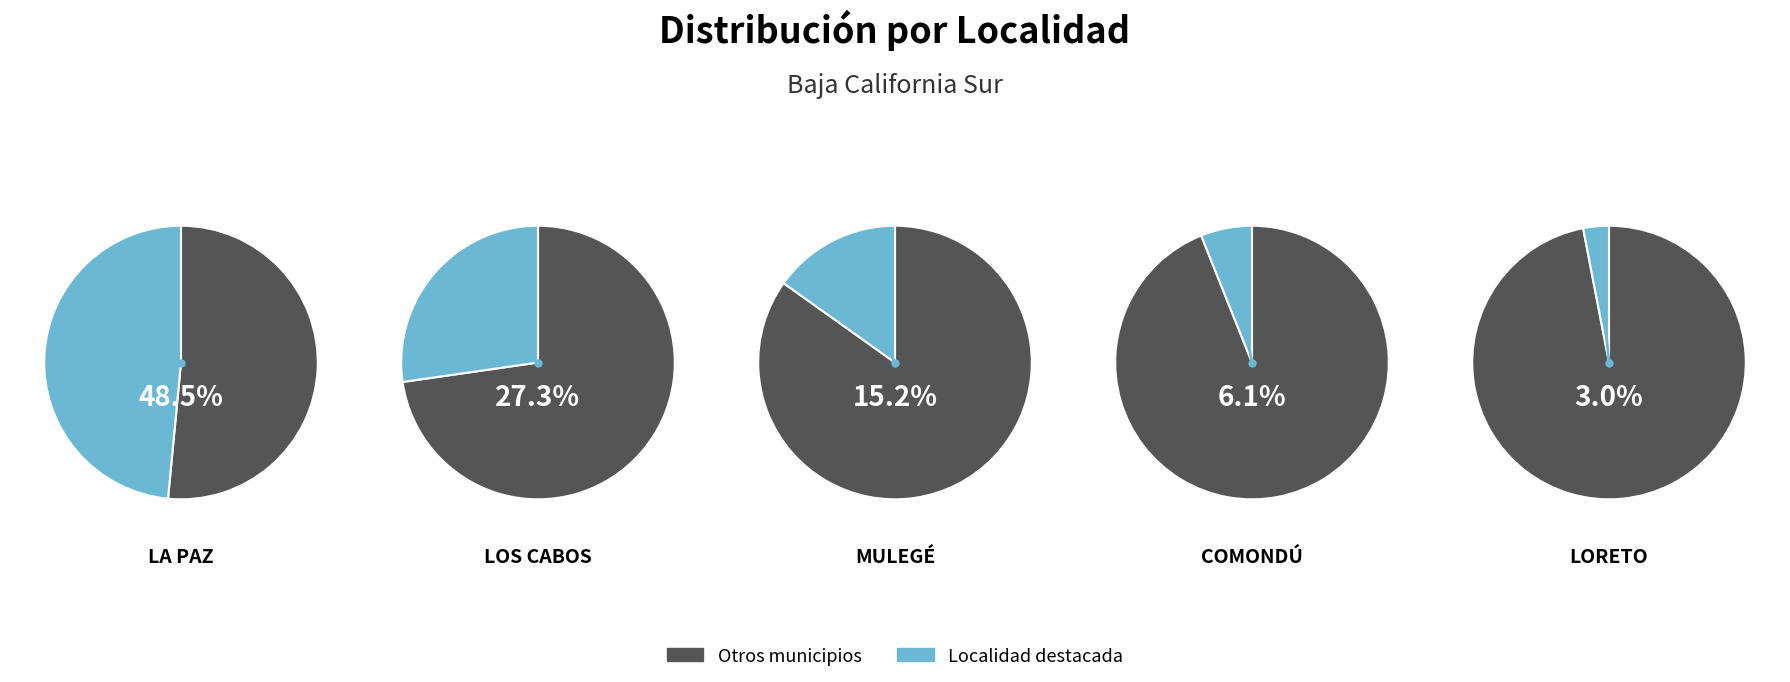

What is the smallest slice in the pie chart?

LORETO